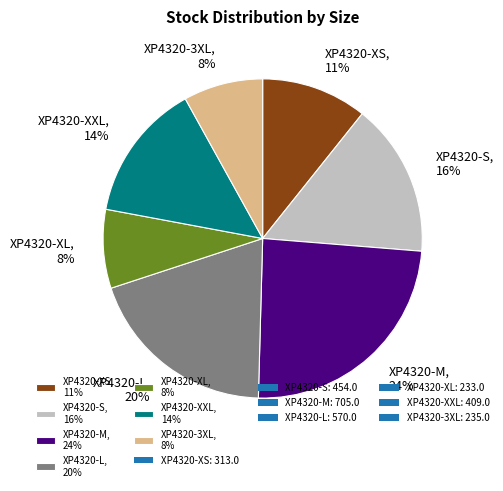

To the nearest percent, what portion does XP4320-3XL, 8% represent?

8%